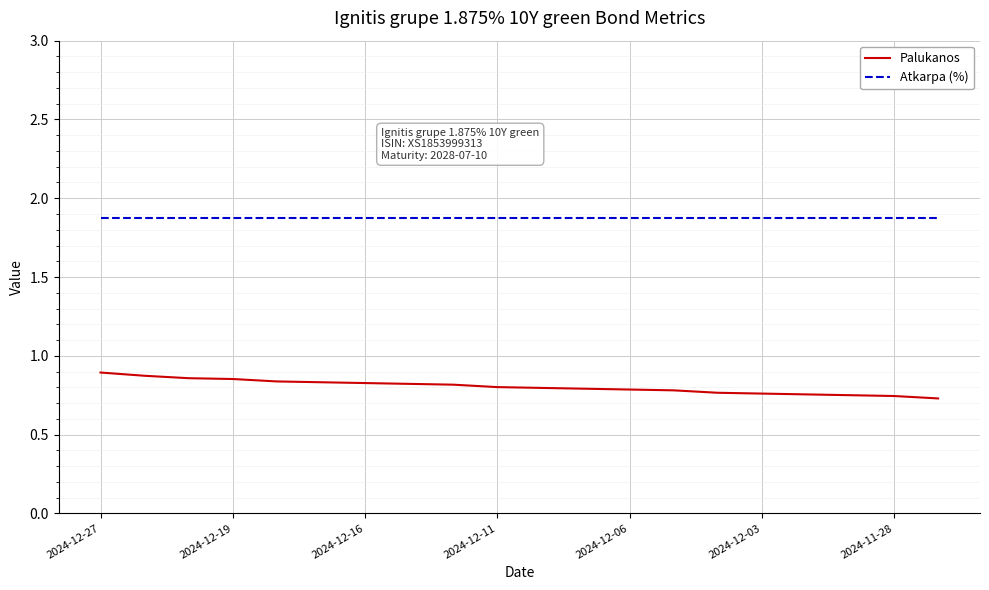

True or false: Palukanos and Atkarpa (%) intersect in this chart.

False